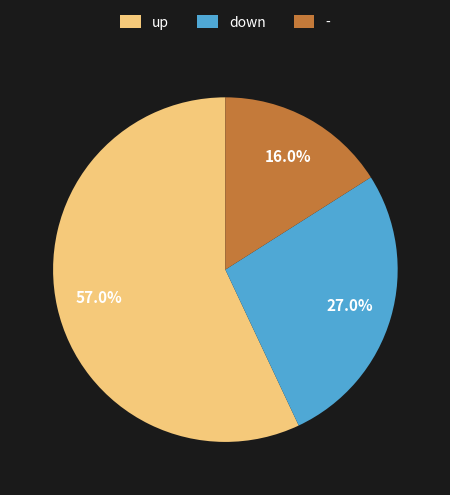

Between - and up, which is larger?

up